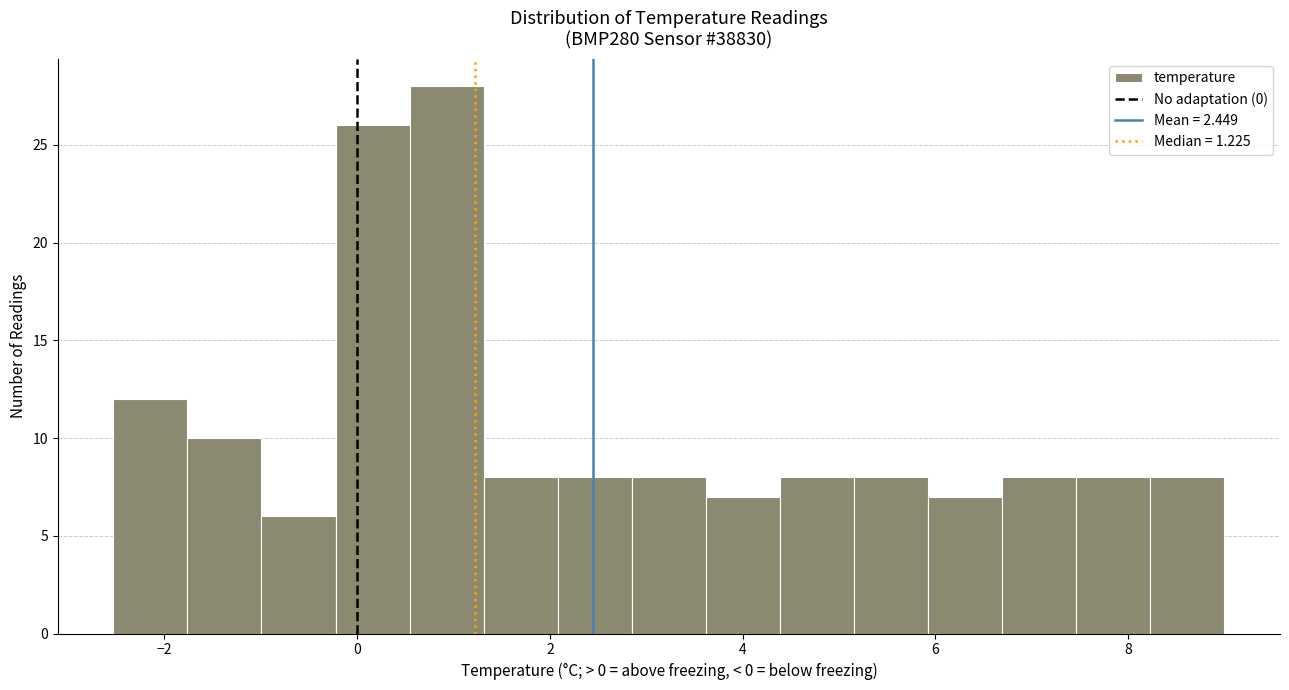

Read against the x-axis, roughly where is the centre of the tallest bar?

1.0